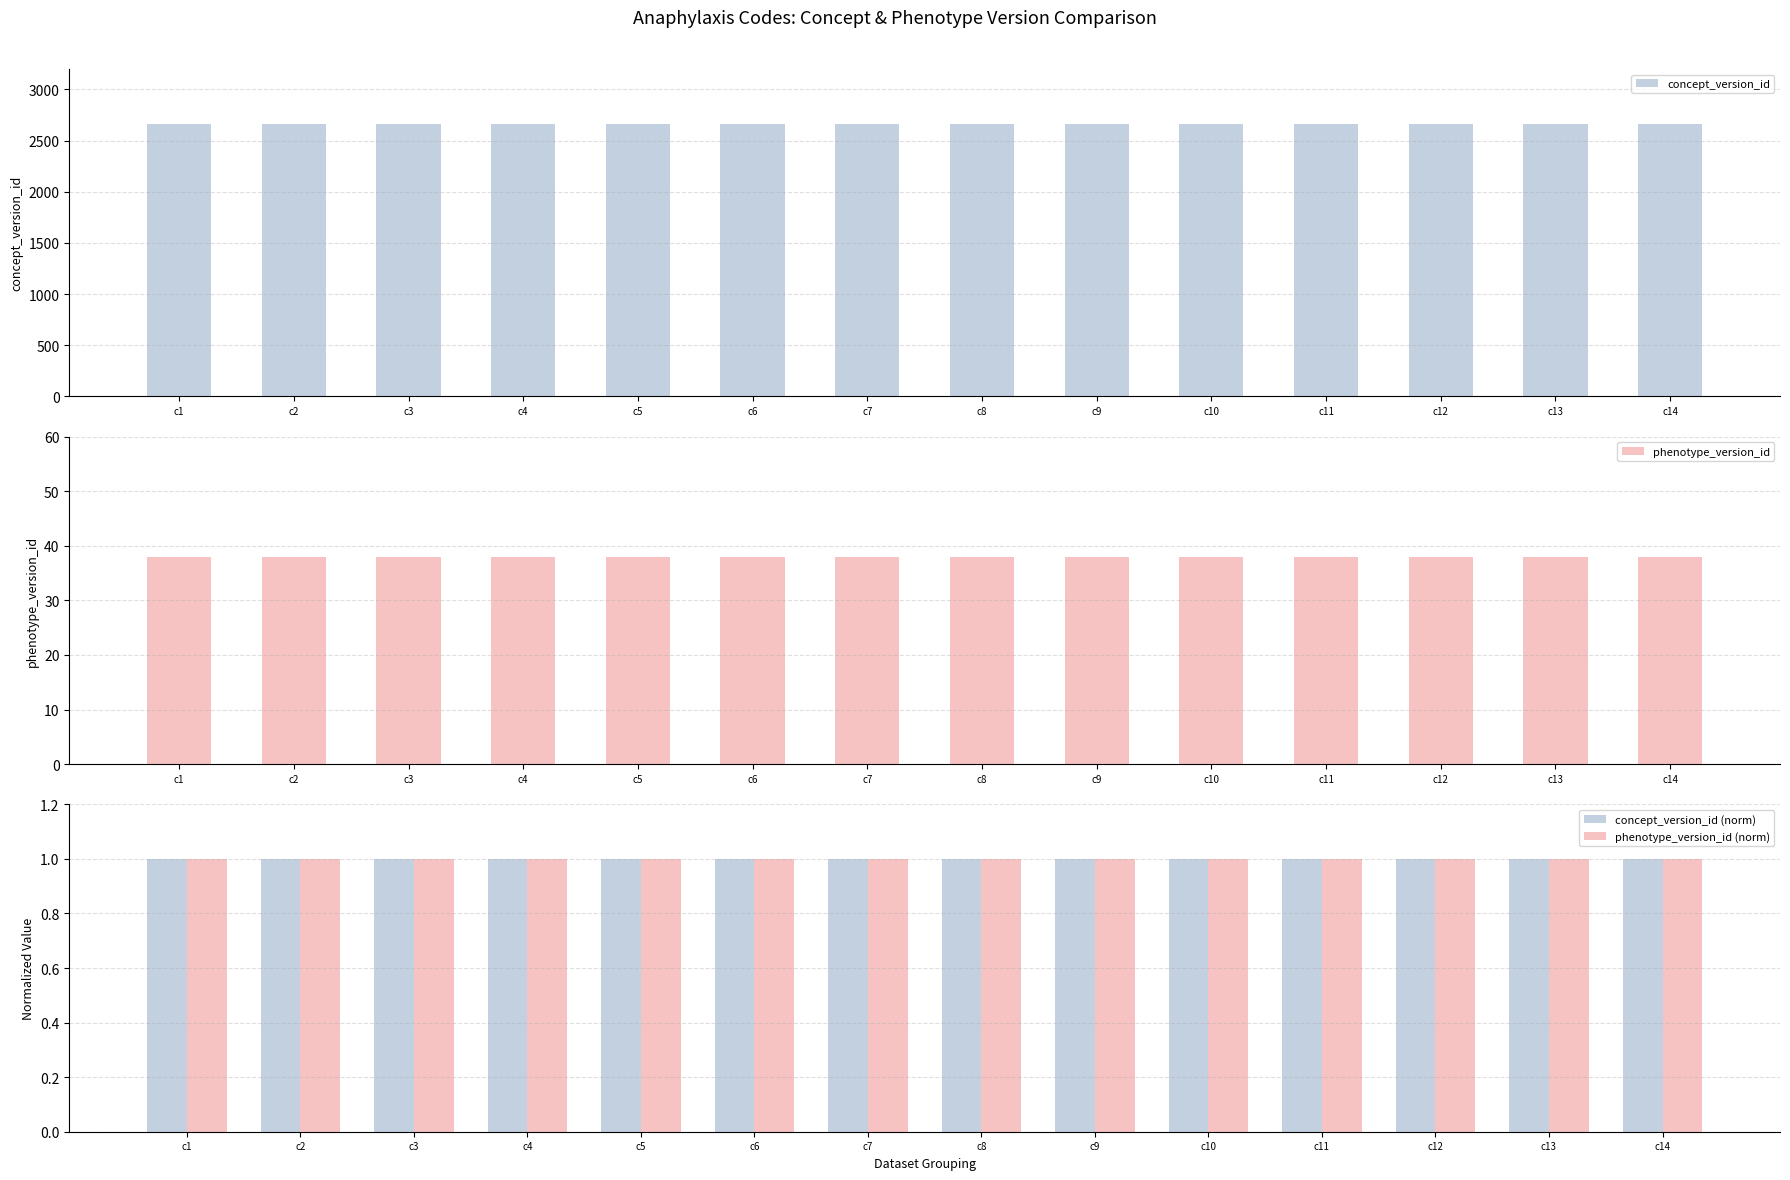

How many bars are there in total?

56